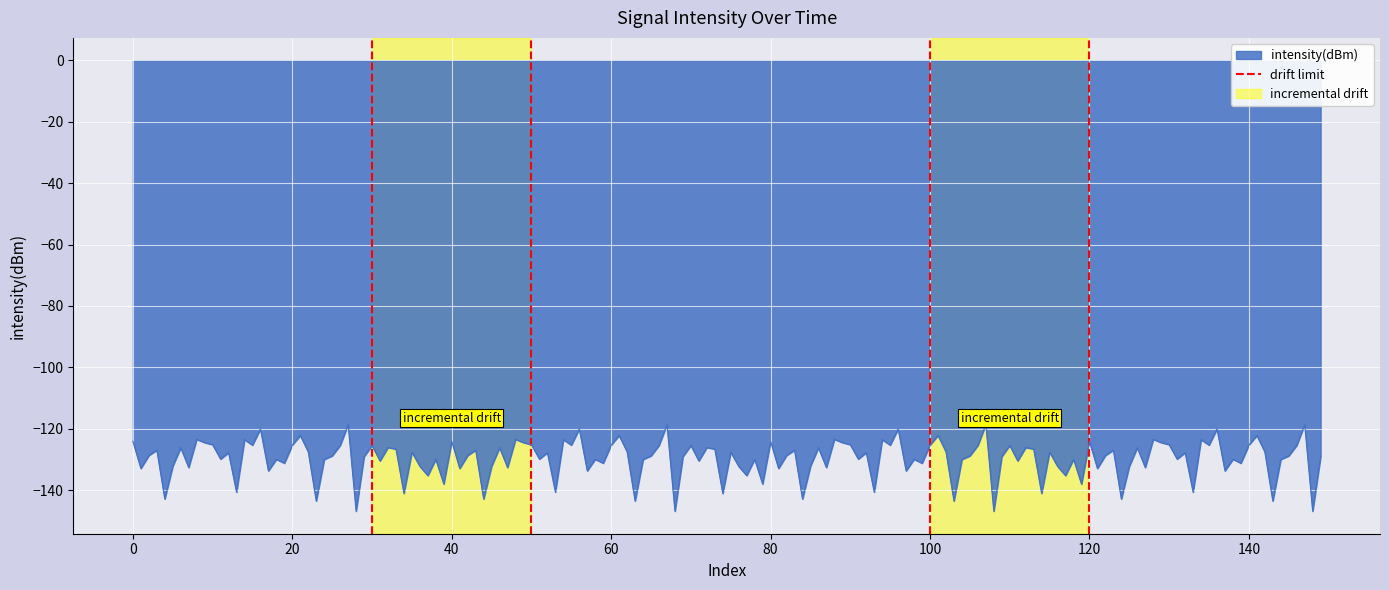

How many values are below 1?

1